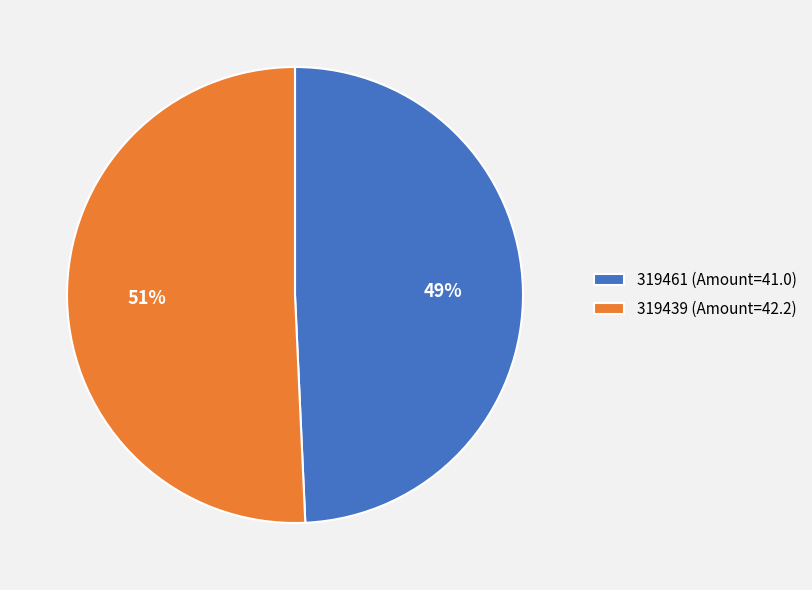

To the nearest percent, what is the average slice percentage?

50%